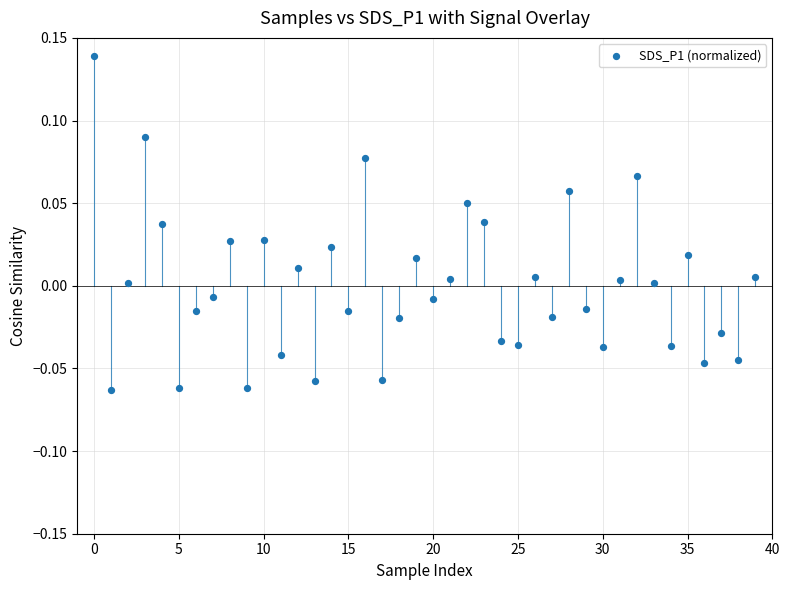

How many data points are displayed?

40